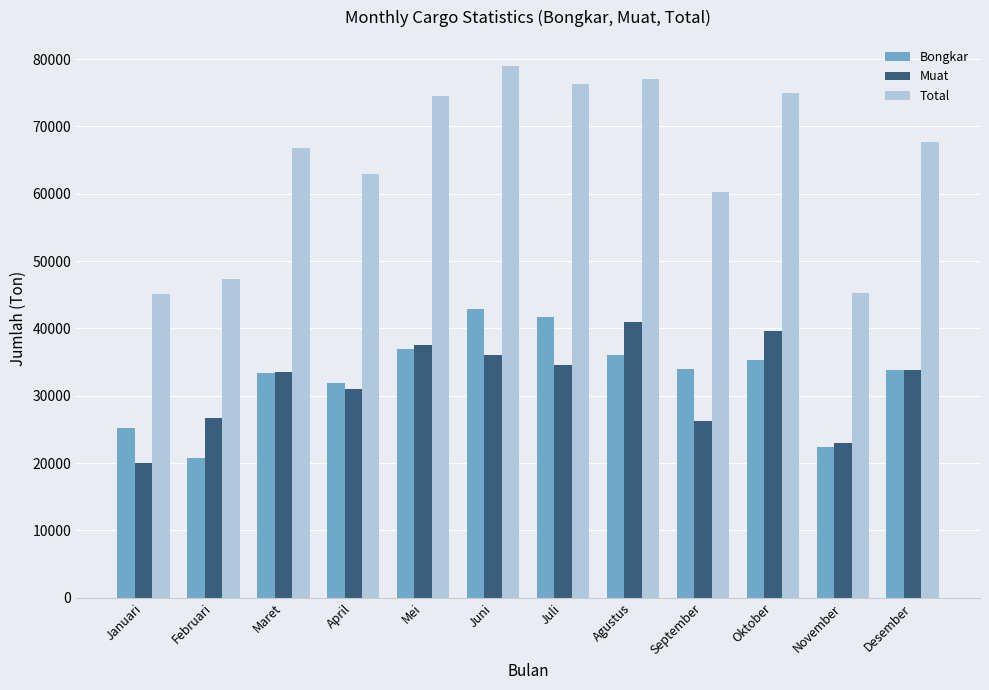

What are all the series names shown in the legend?

Bongkar, Muat, Total